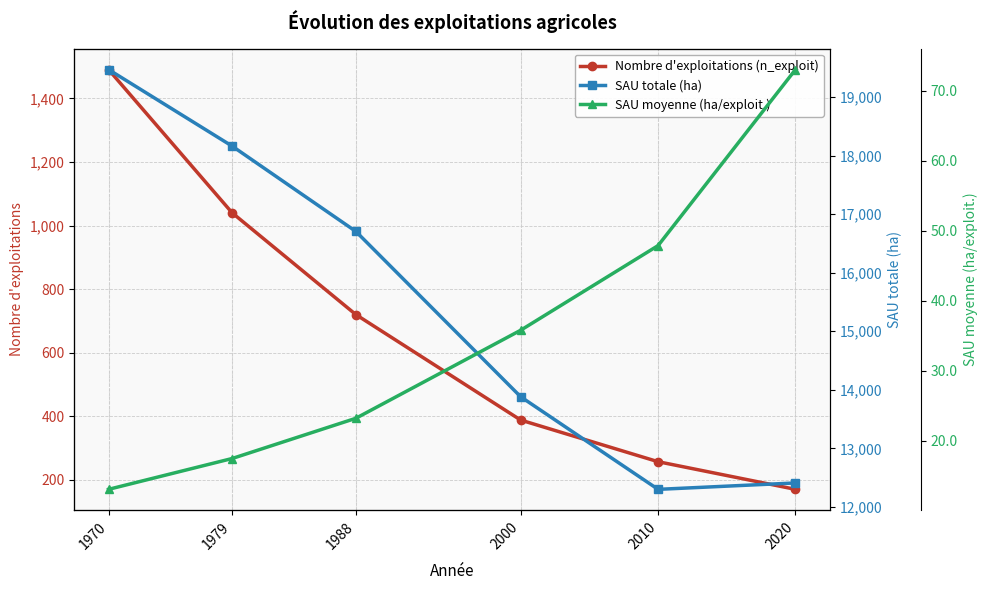

What is the value of the SAU moyenne (ha/exploit.) point at the 1st from the left?

13.1